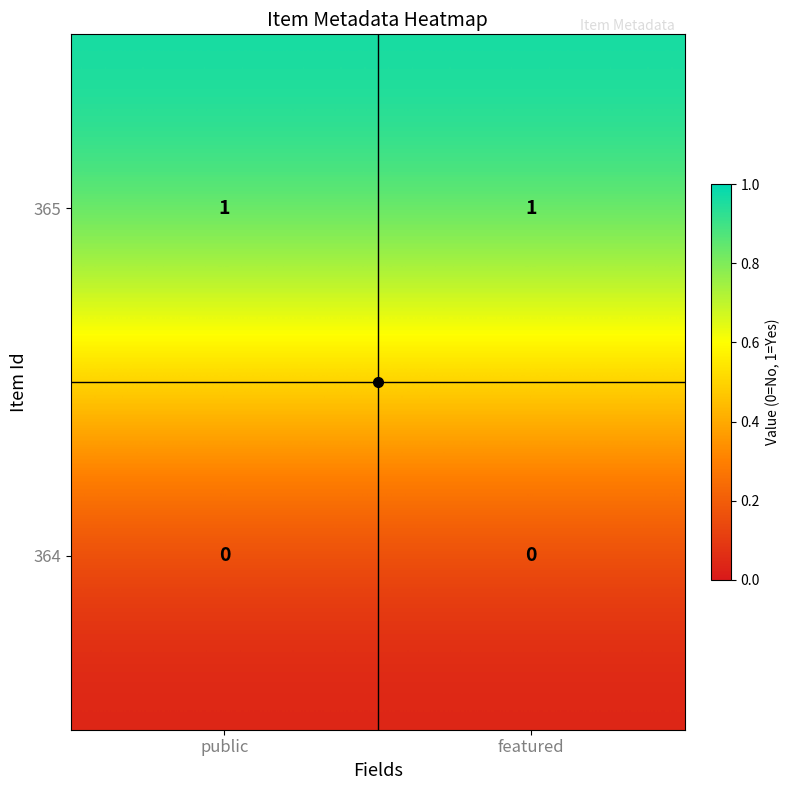

Rank the series at public from highest to lowest value.

365, 364